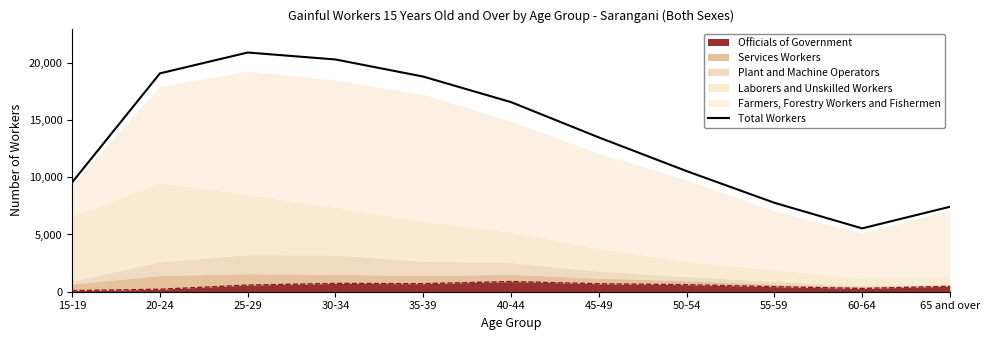

What is the value of the 4th point from the left?

20286